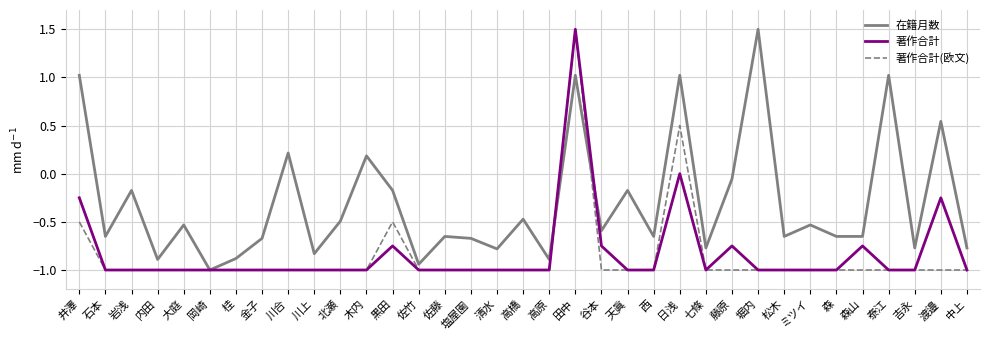

What is the spread (max minus min) of values at 佐藤?

0.3